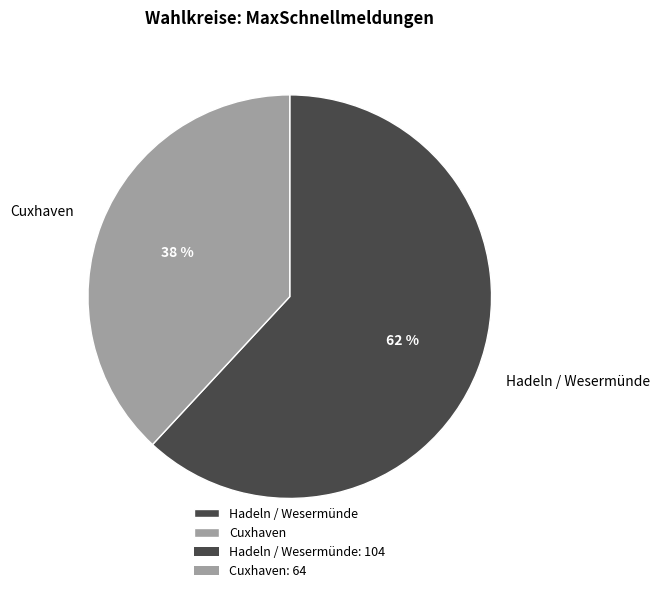

Which slice represents more than half of the pie?

Hadeln / Wesermünde